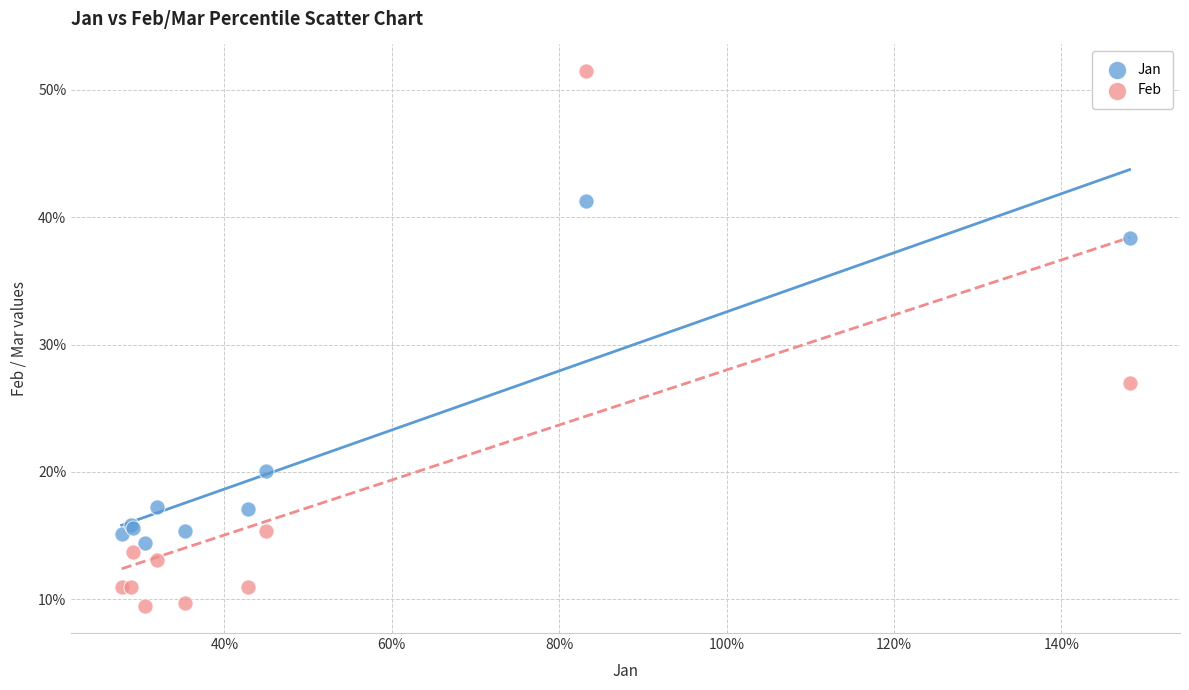

What are all the series names shown in the legend?

Jan, Feb